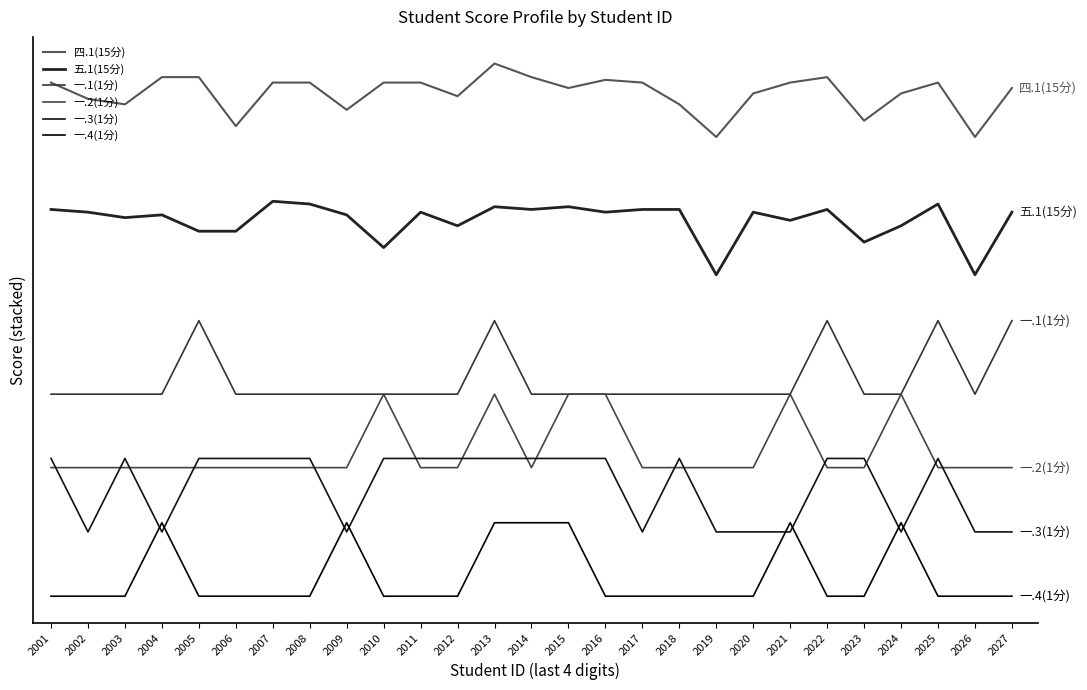

Does the chart have visible grid lines?

No